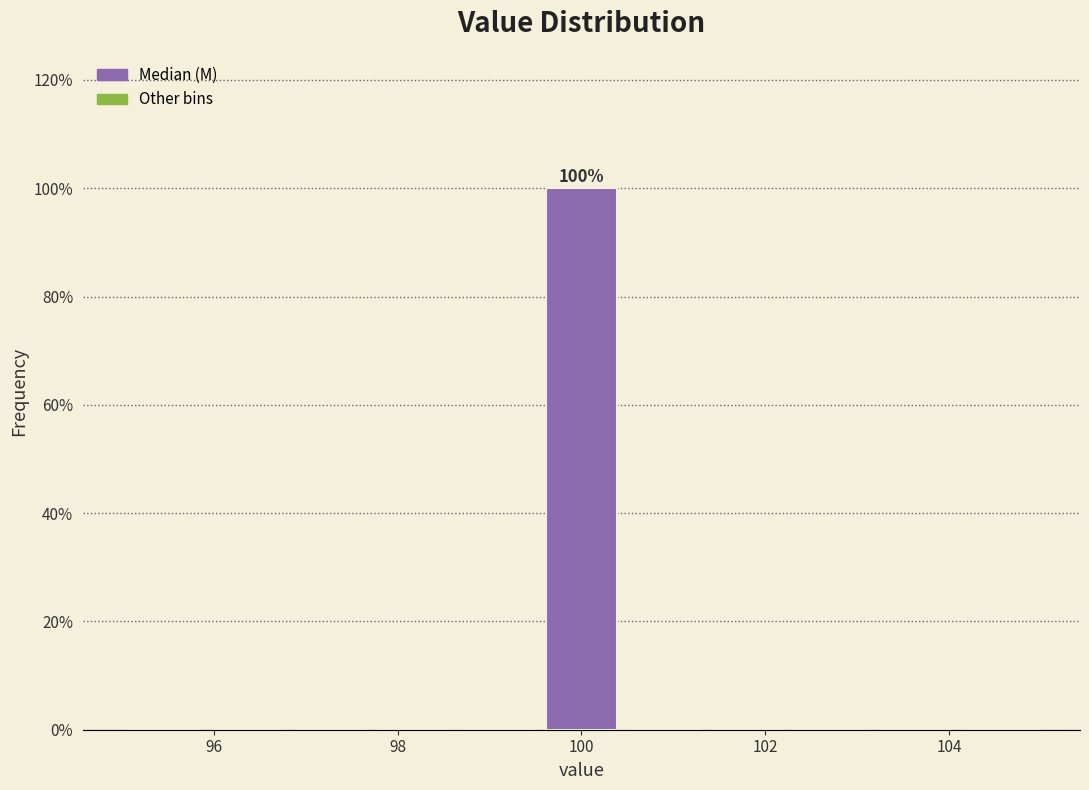

Which range on the x-axis has the tallest bar?

99.6 to 100.4